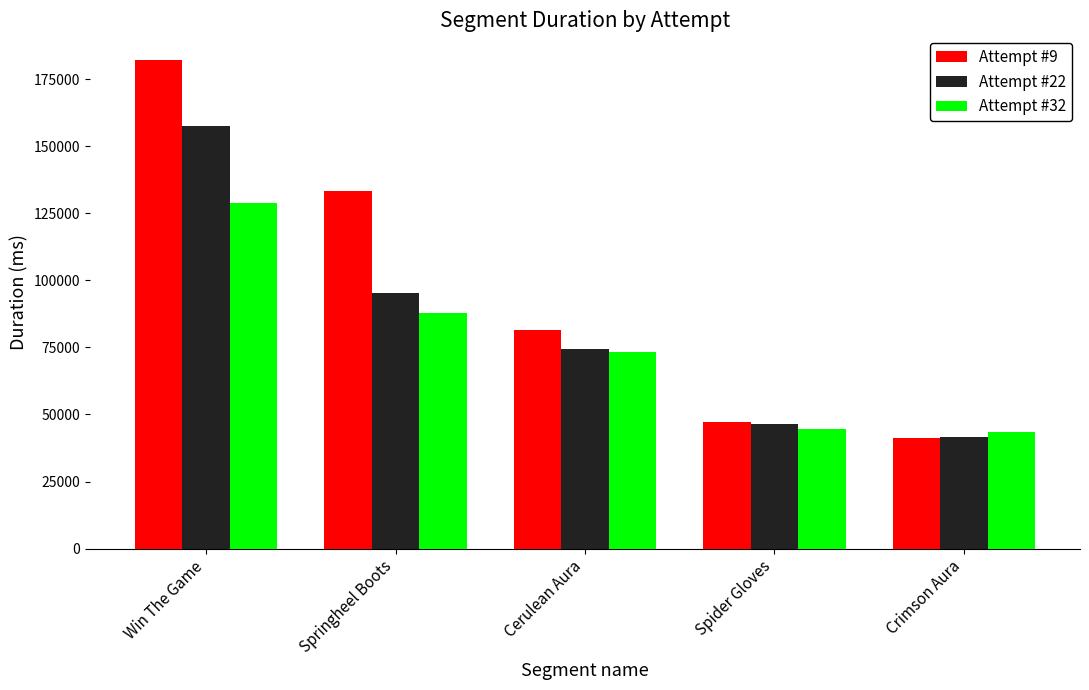

What are all the series names shown in the legend?

Attempt #9, Attempt #22, Attempt #32